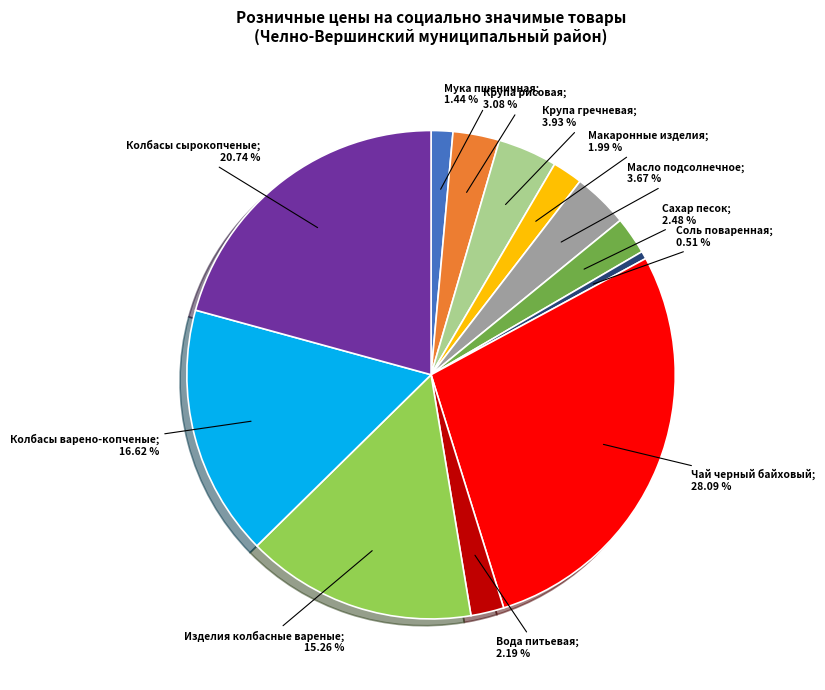

Is there a majority slice in this chart?

No